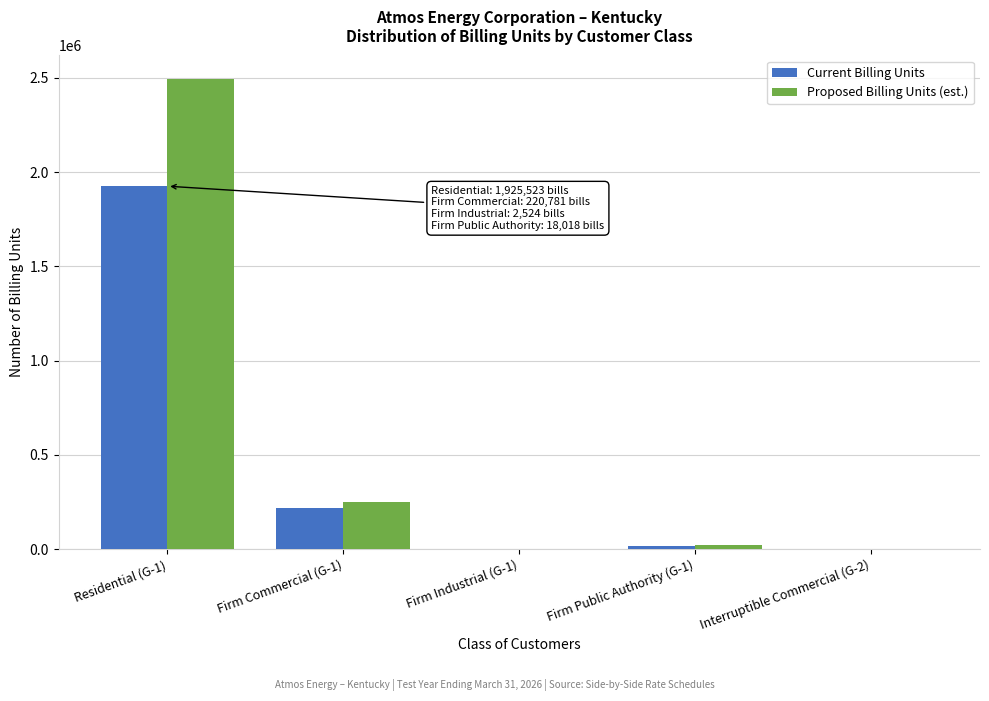

At which label is Proposed Billing Units (est.) closest to 1247121?

Firm Commercial (G-1)